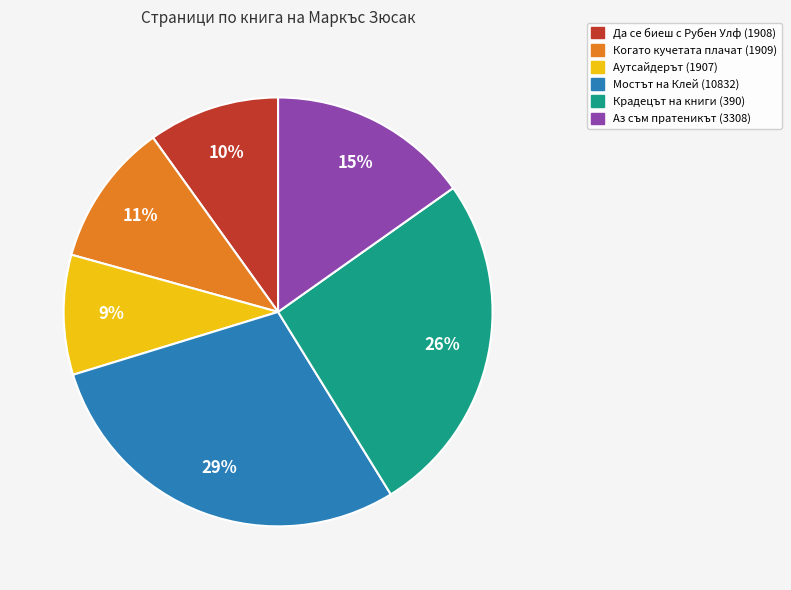

To the nearest percent, what is the average slice percentage?

17%